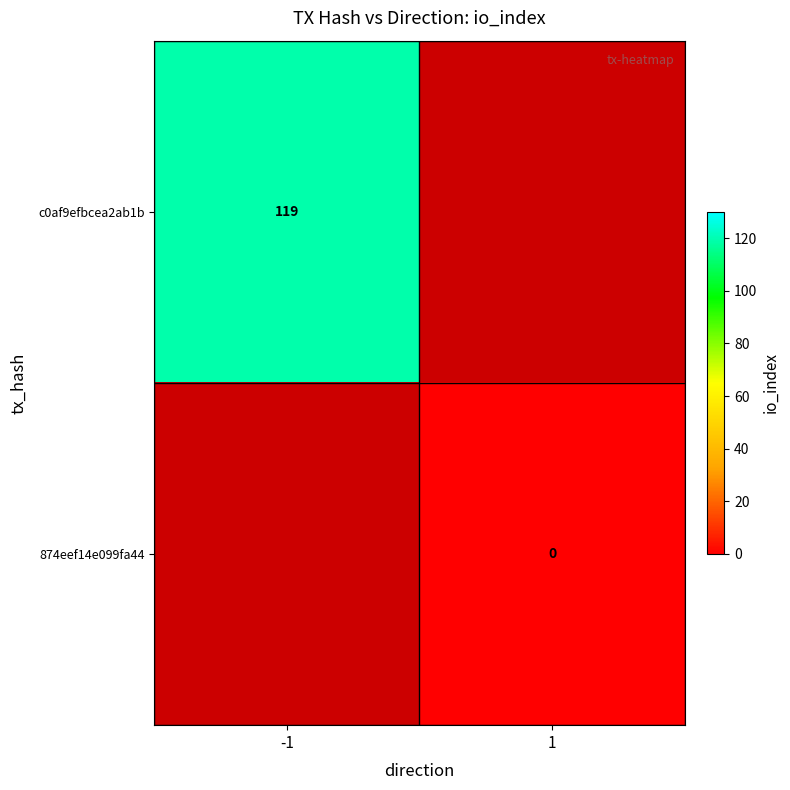

The value of c0af9efbcea2ab1b at -1 is 24. True or false?

False